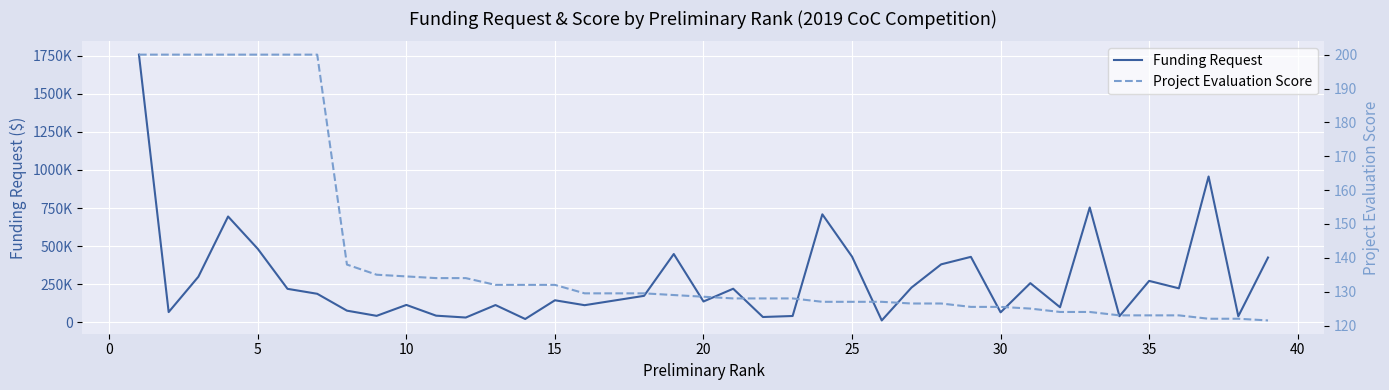

True or false: Funding Request and Project Evaluation Score cross at least once.

False